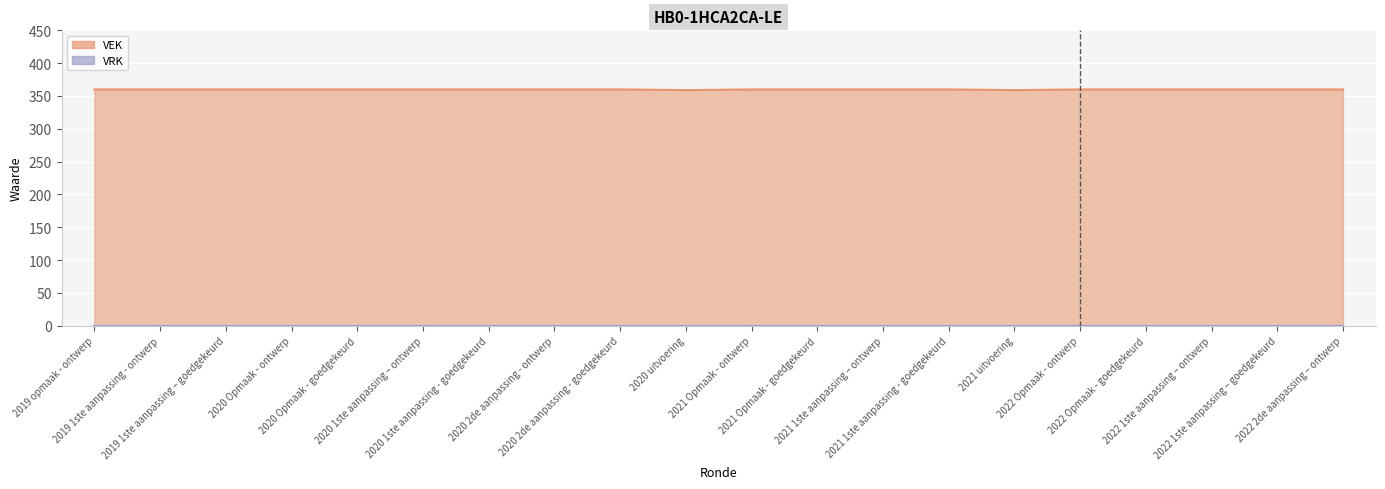

True or false: there are more than 2 points higher than both neighbors.

False